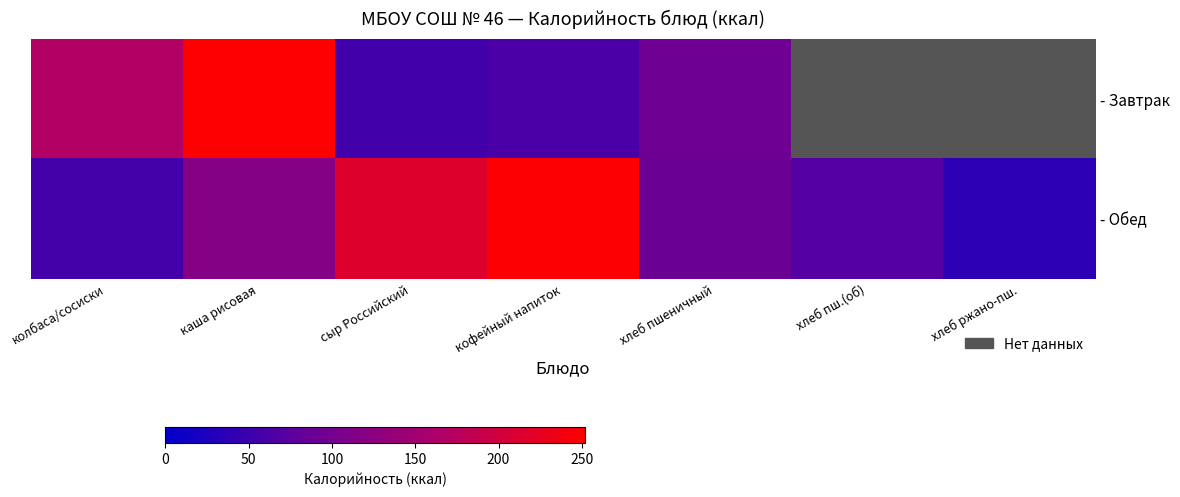

Which series has the largest range (max minus min)?

- Завтрак